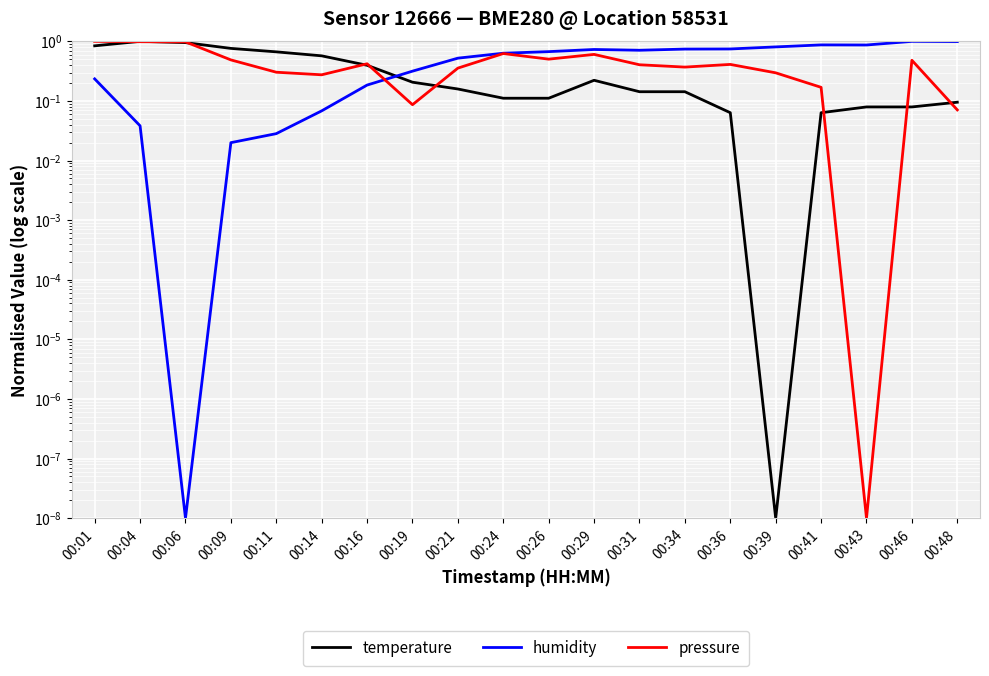

Which label corresponds to the smallest value in the chart?

00:39